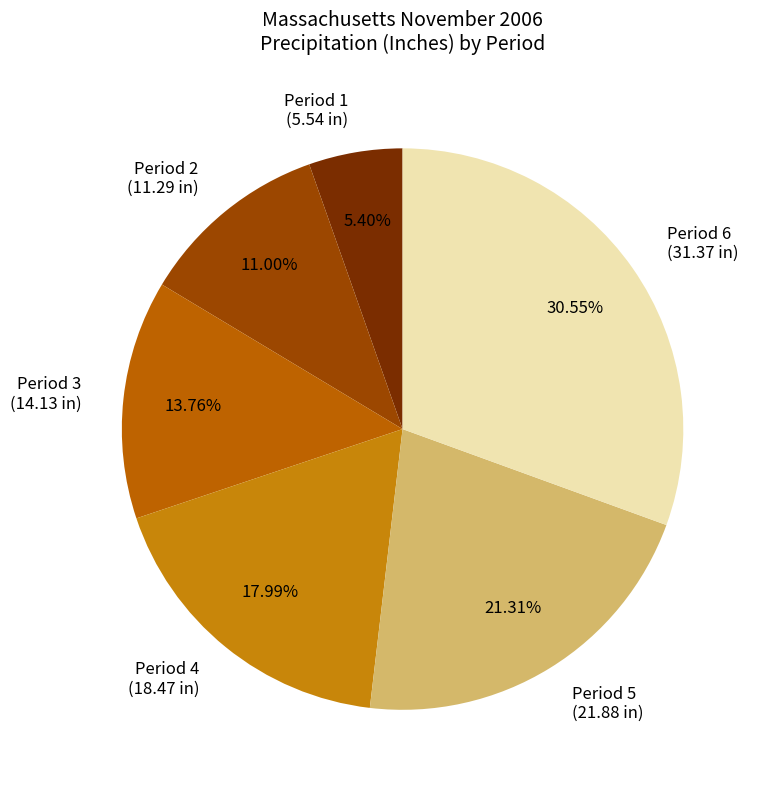

Rank the categories by value from lowest to highest.

Period 1 (5.54 in), Period 2 (11.29 in), Period 3 (14.13 in), Period 4 (18.47 in), Period 5 (21.88 in), Period 6 (31.37 in)